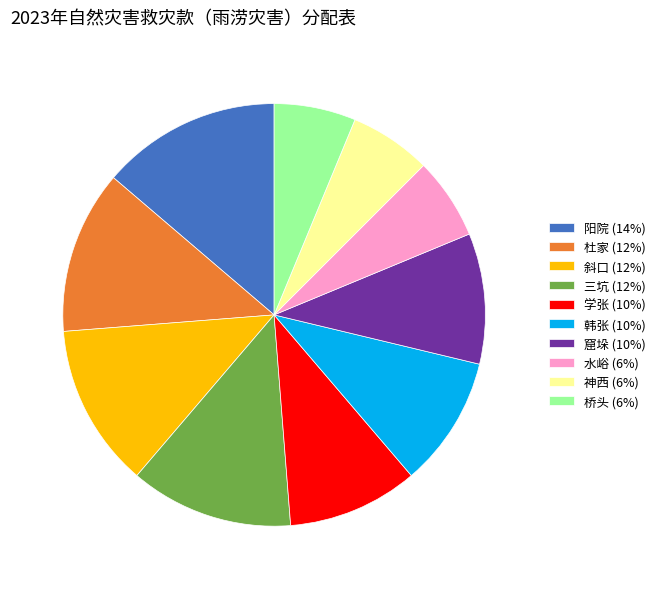

The 学张 (10%) slice represents 2% of the pie. True or false?

False